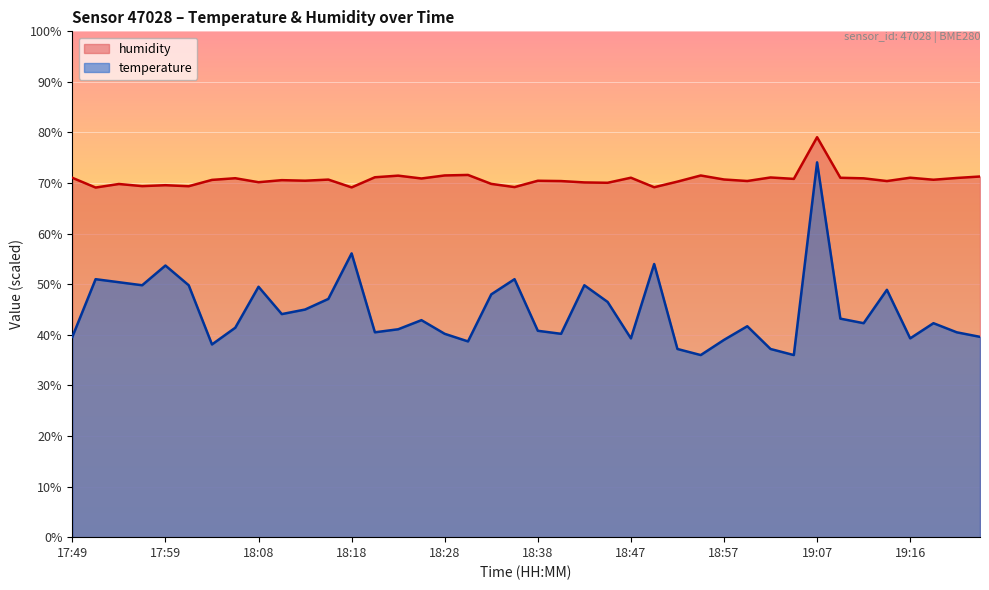

What is the maximum value for temperature?

74.1